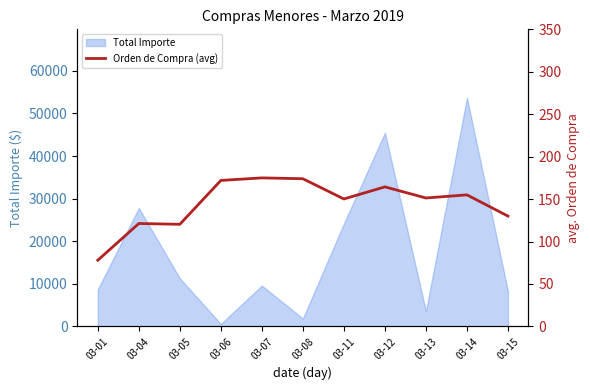

Which category has the lowest value across all series?

03-01